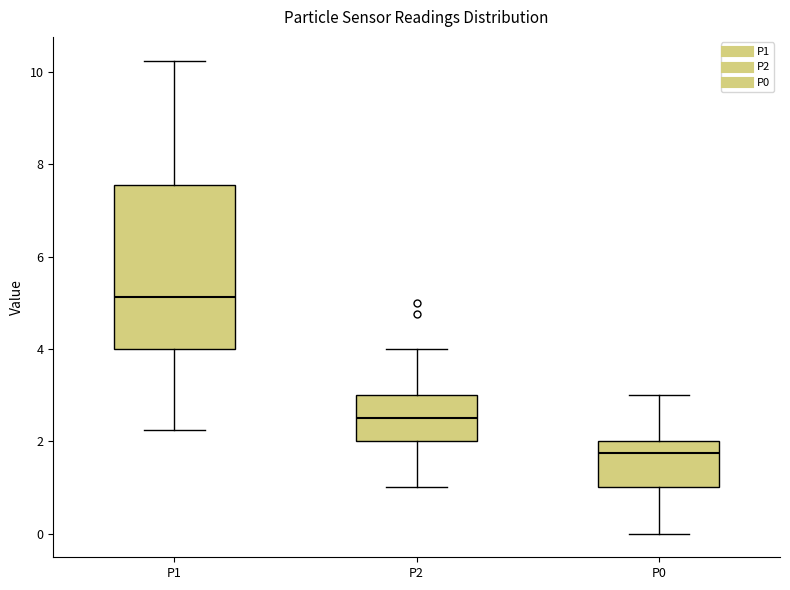

Reading left to right, transcribe this box plot: for each box, give where its median line is, the range the box spans, and where its two whiskers end, as read against the y-axis. The values are not printed on the chart, so give them approximately, as read against the axis.

P1: median 5.2, box 4.0 to 7.6, whiskers 2.2 to 10.2
P2: median 2.6, box 2.0 to 3.0, whiskers 1.0 to 4.0
P0: median 1.8, box 1.0 to 2.0, whiskers 0.0 to 3.0